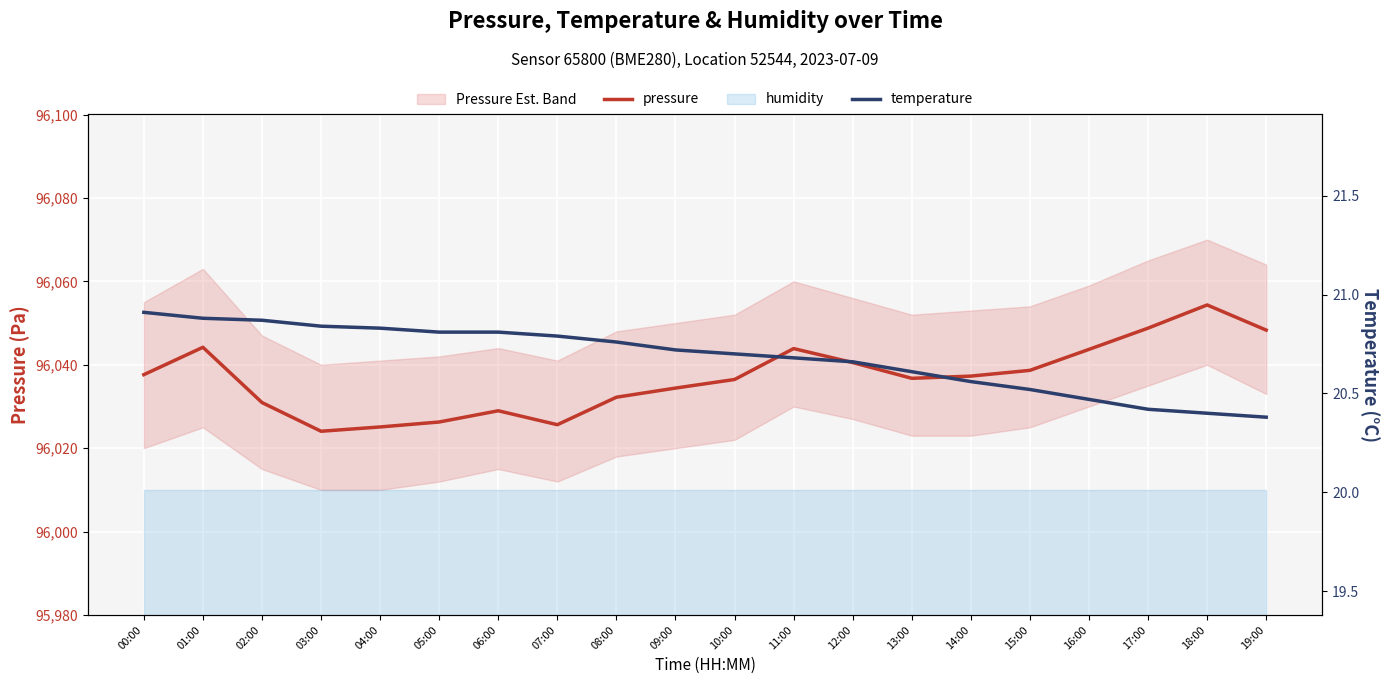

What is the label of the 4th point from the right?

16:00